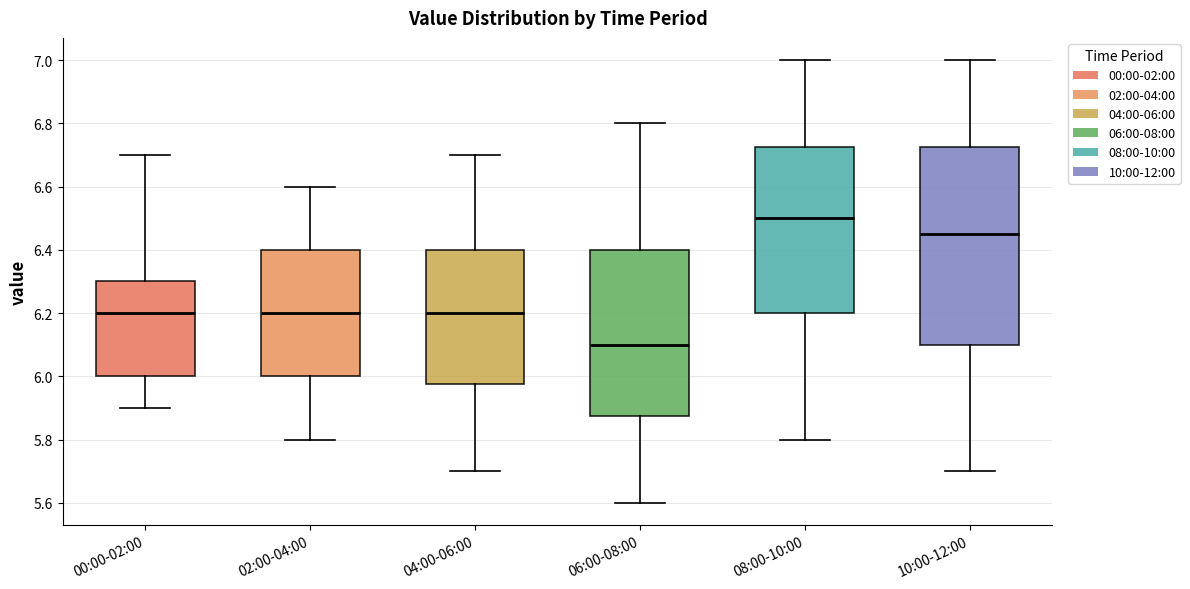

Where is the lower edge of the box for 04:00-06:00 on the y-axis? The values are not printed on the chart, so give them approximately, as read against the axis.

5.98